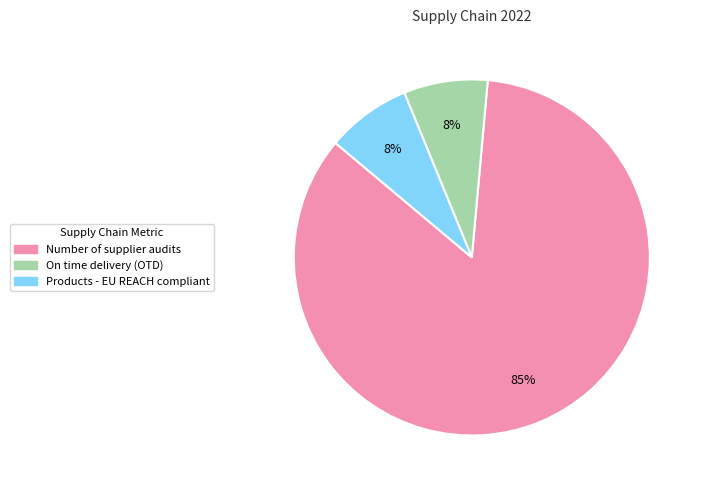

Which slice is the largest?

Number of supplier audits